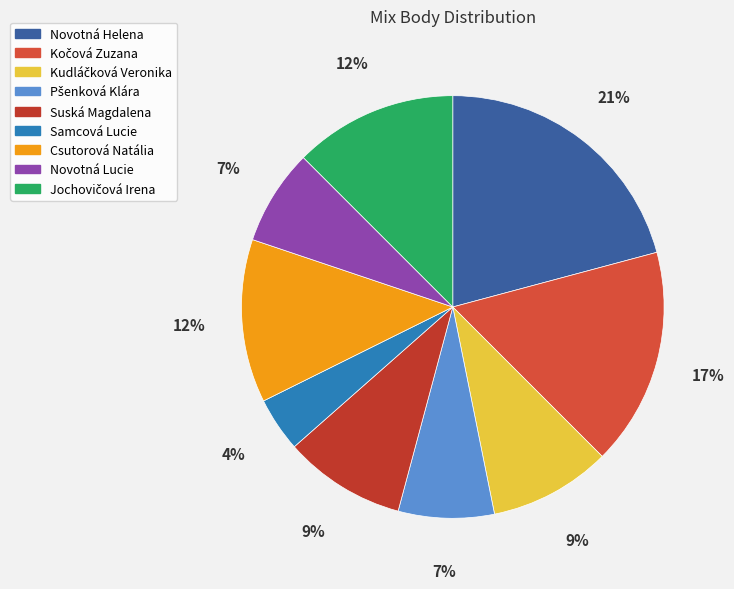

Which category has the biggest portion of the pie?

Novotná Helena